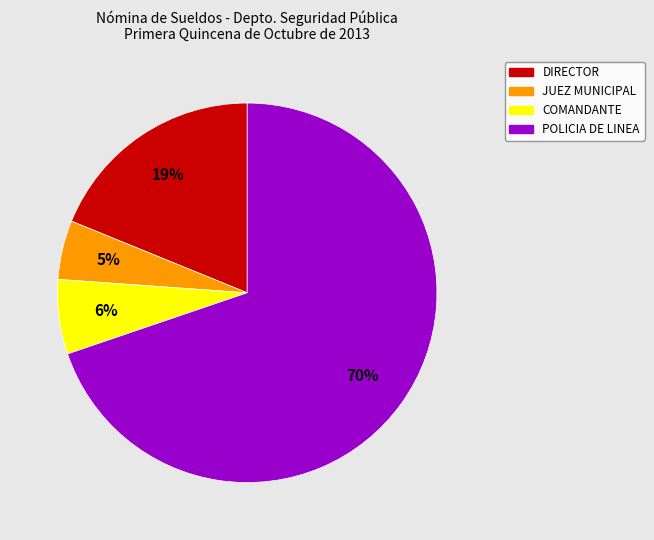

To the nearest percent, what is the average slice percentage?

25%